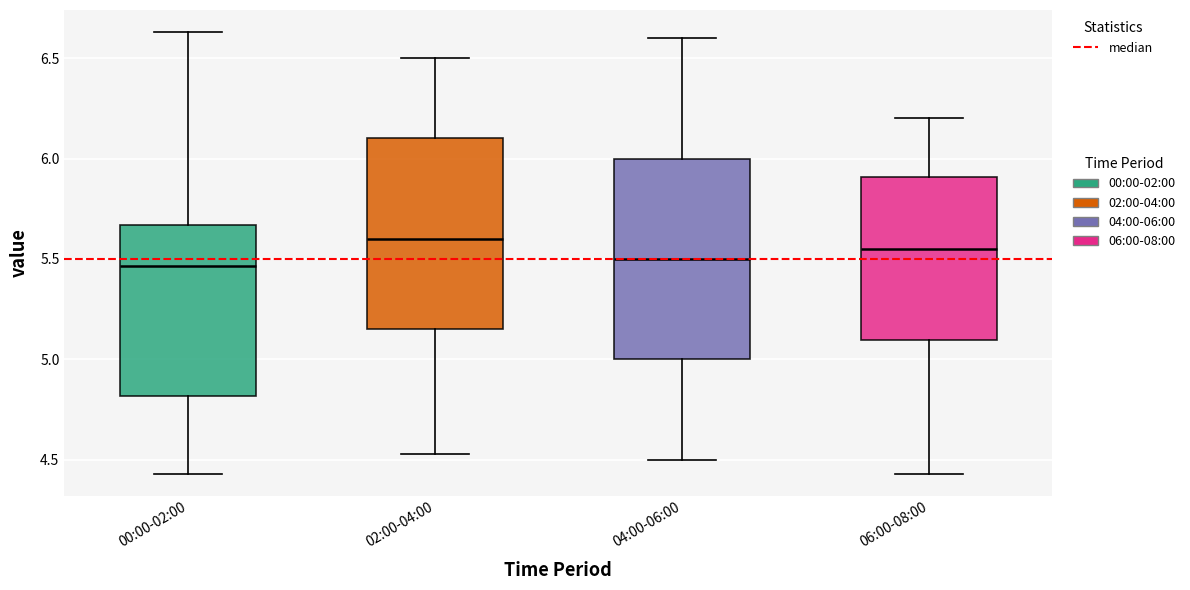

Where is the upper edge of the box for 04:00-06:00 on the y-axis? The values are not printed on the chart, so give them approximately, as read against the axis.

6.00